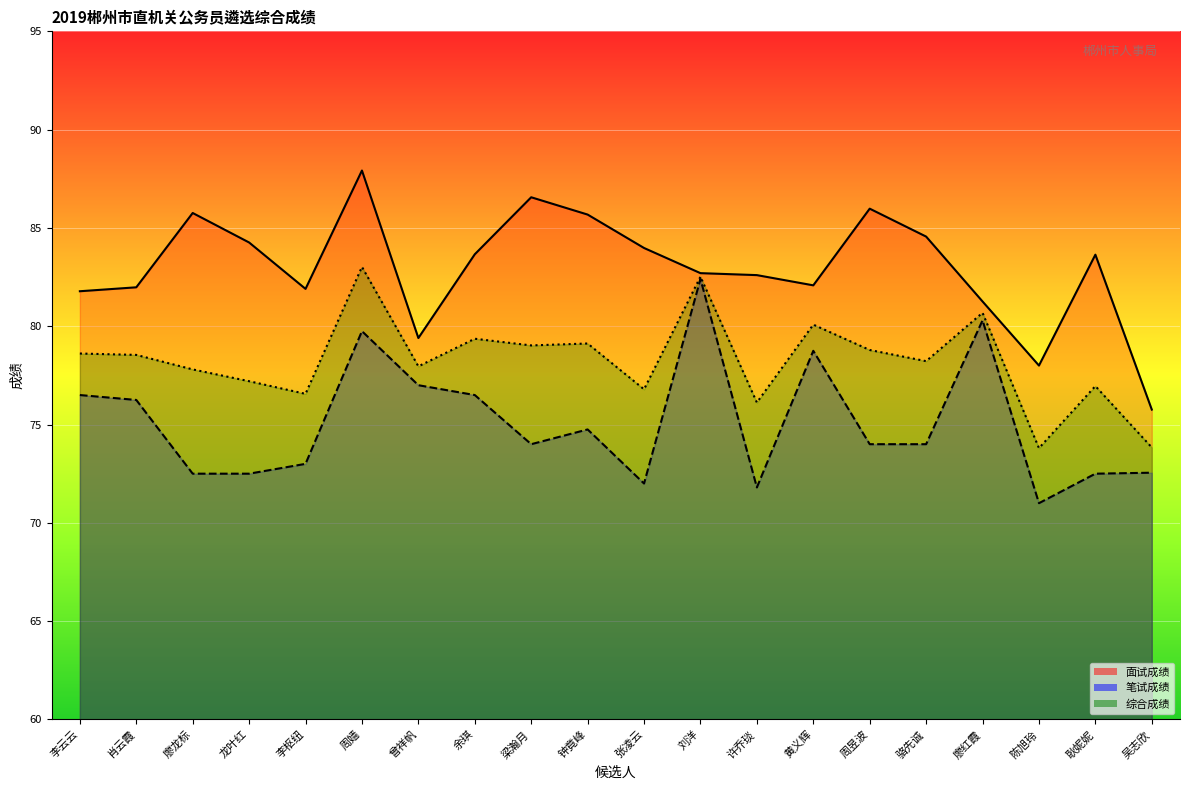

What position from the left is 龙叶红?

4